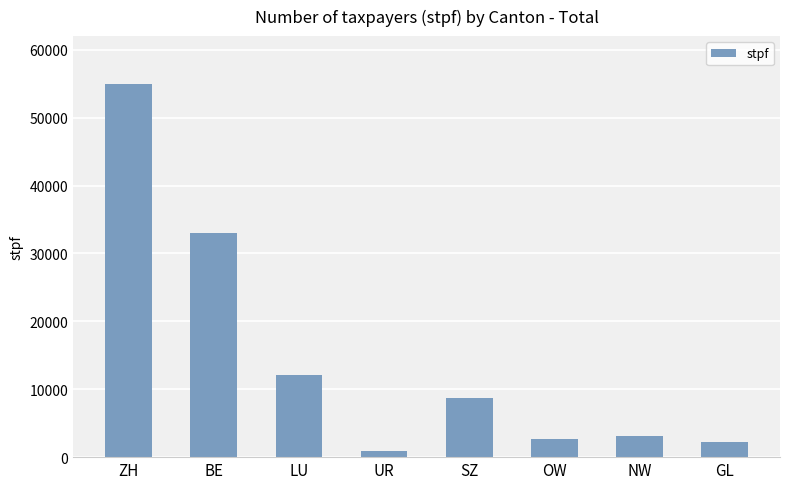

What is the change in value from BE to UR?

-32127